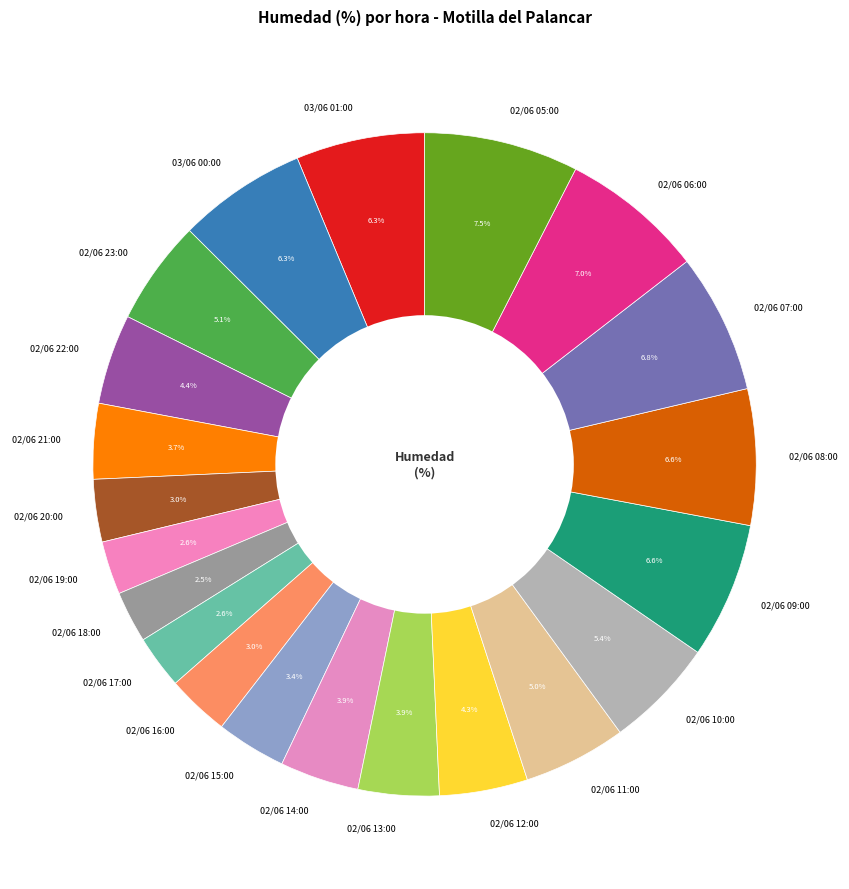

Approximately how many times larger is the value at 02/06 23:00 compared to 02/06 17:00?

2.0